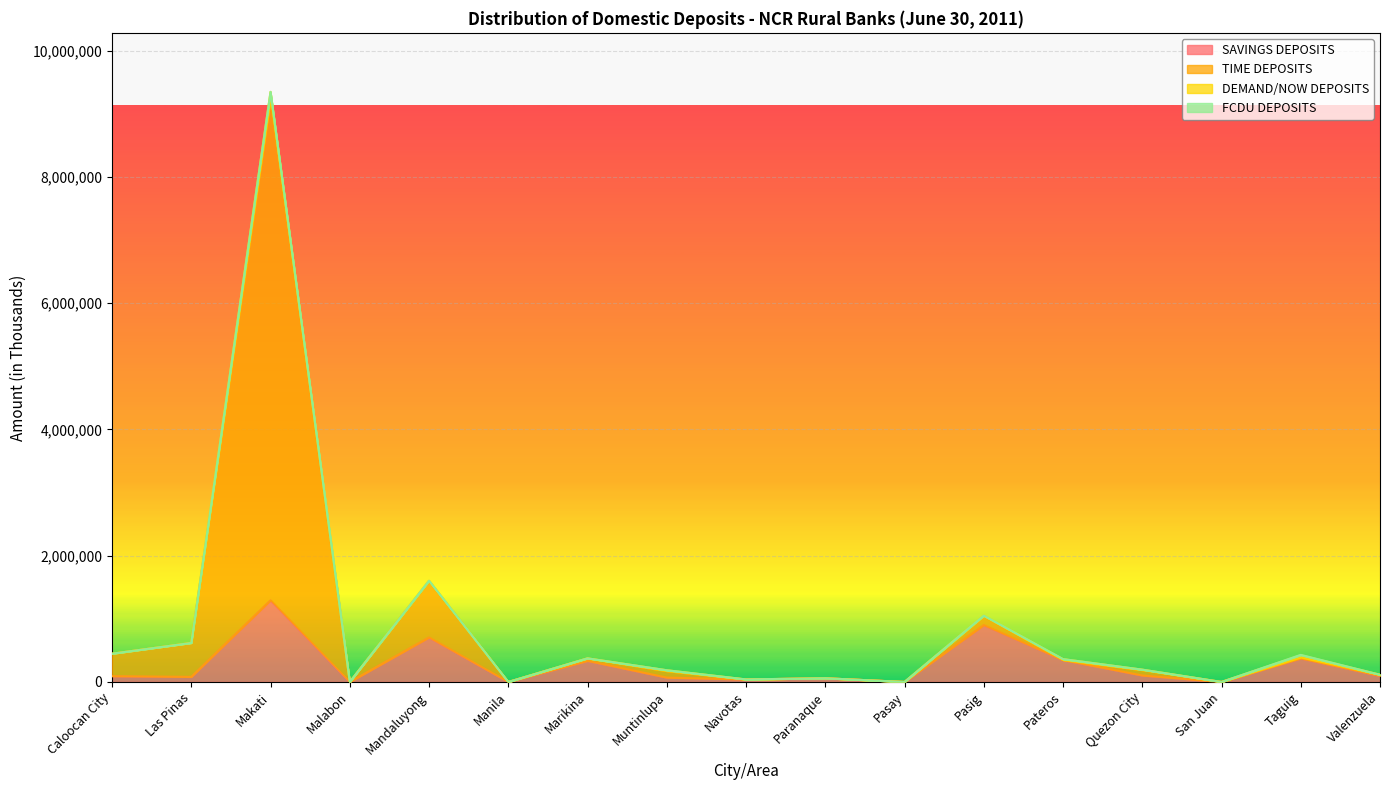

What position from the left is Pateros?

13